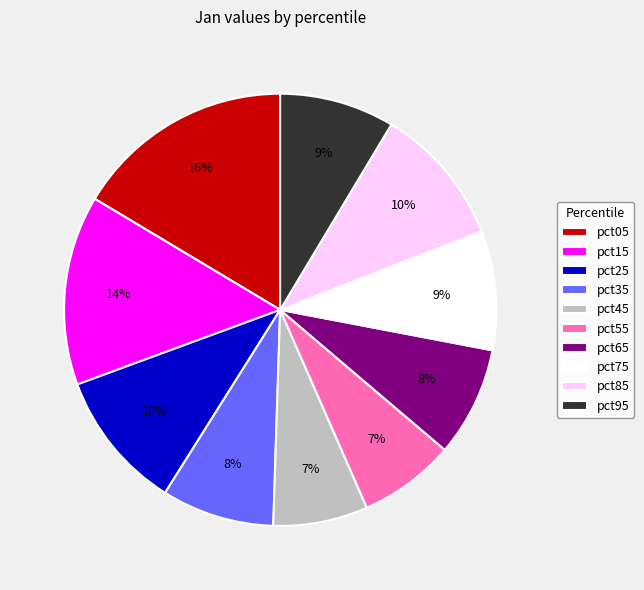

What is the largest slice in the pie chart?

pct05